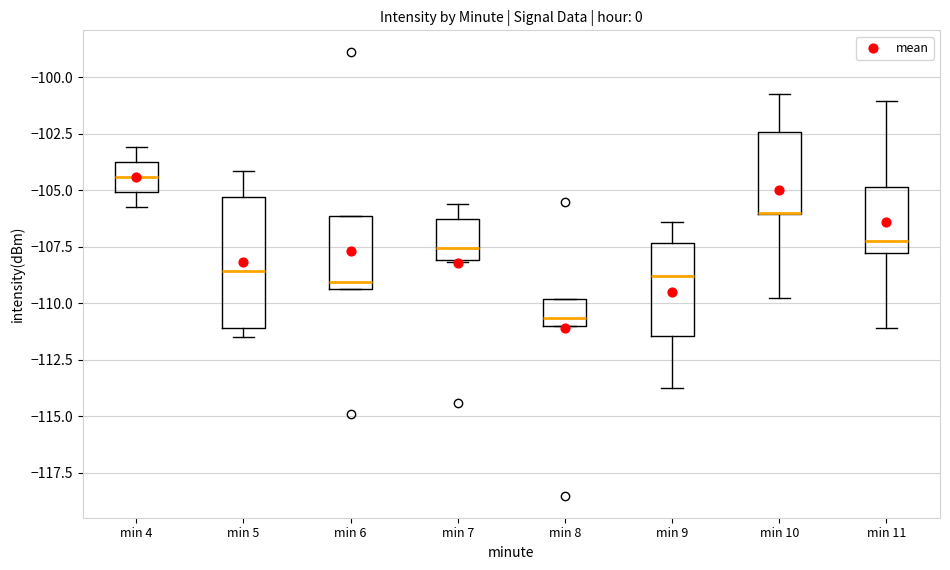

Which box is the tallest, from its lower edge to its upper edge?

min 5